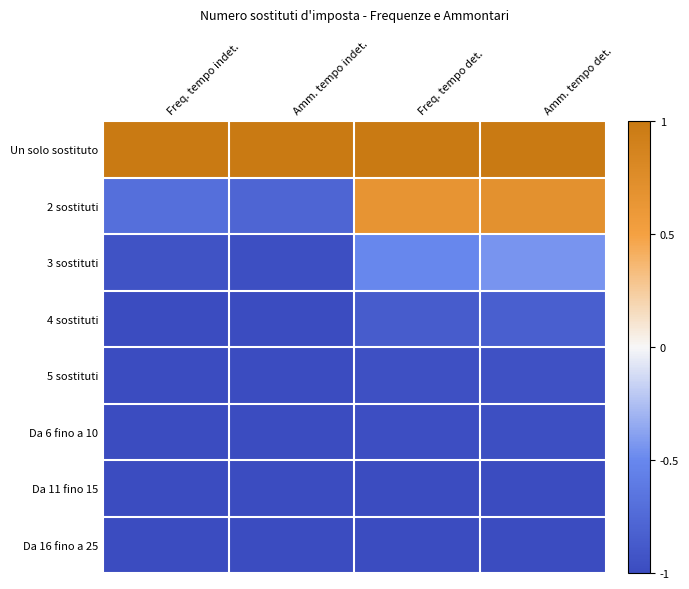

At how many categories does at least one series exceed 0?

4